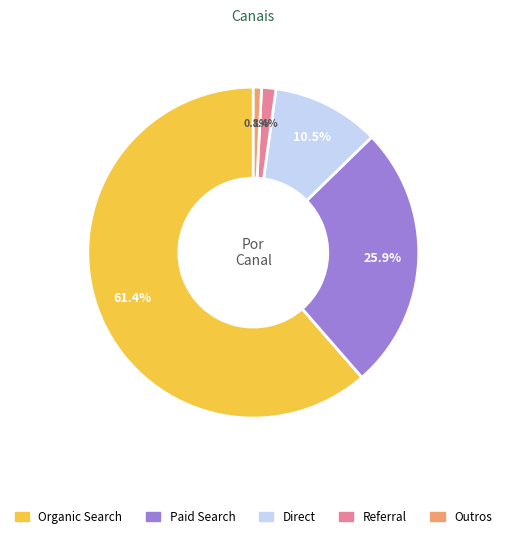

How many segments does this pie chart have?

5